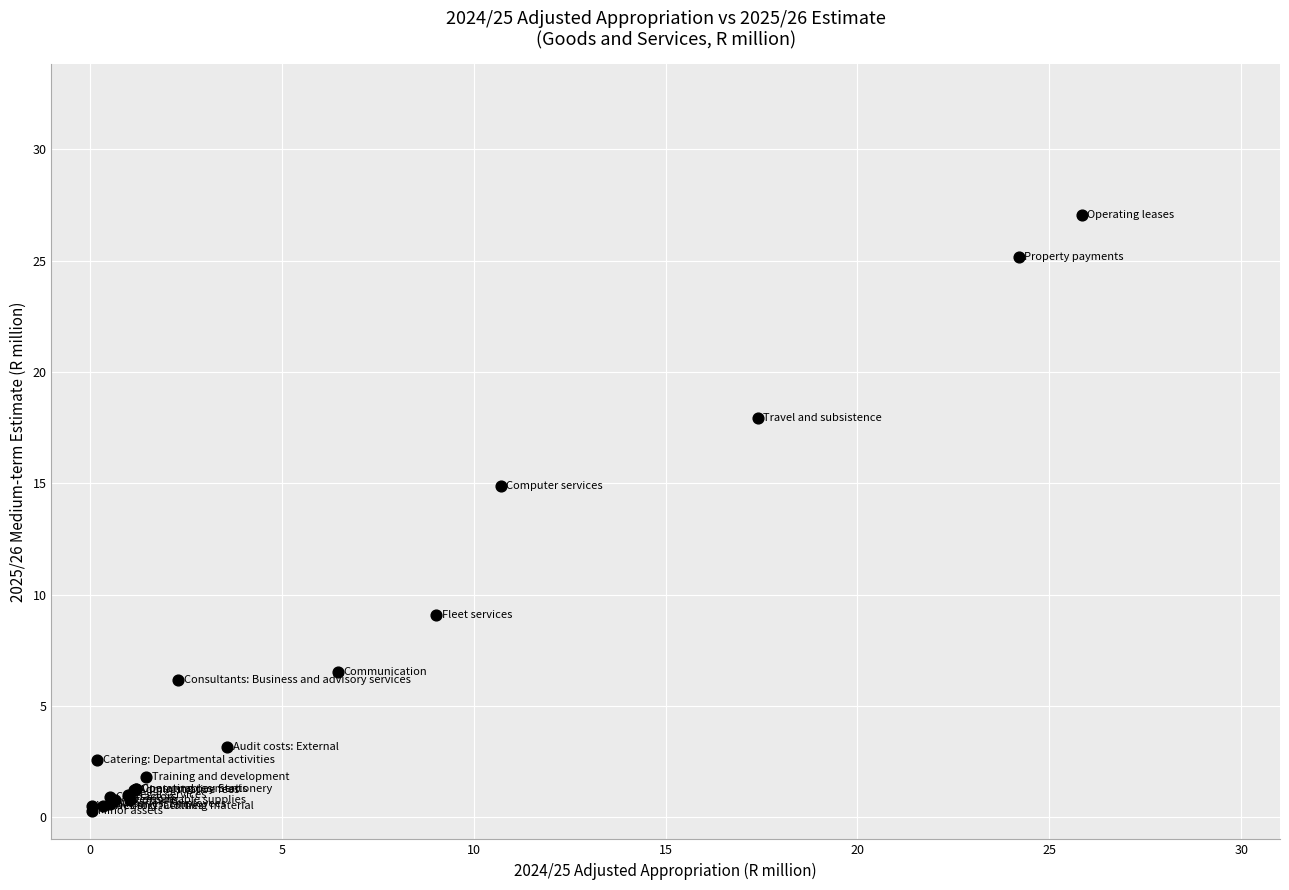

What Y value in the scatter plot is closest to 13?

14.9